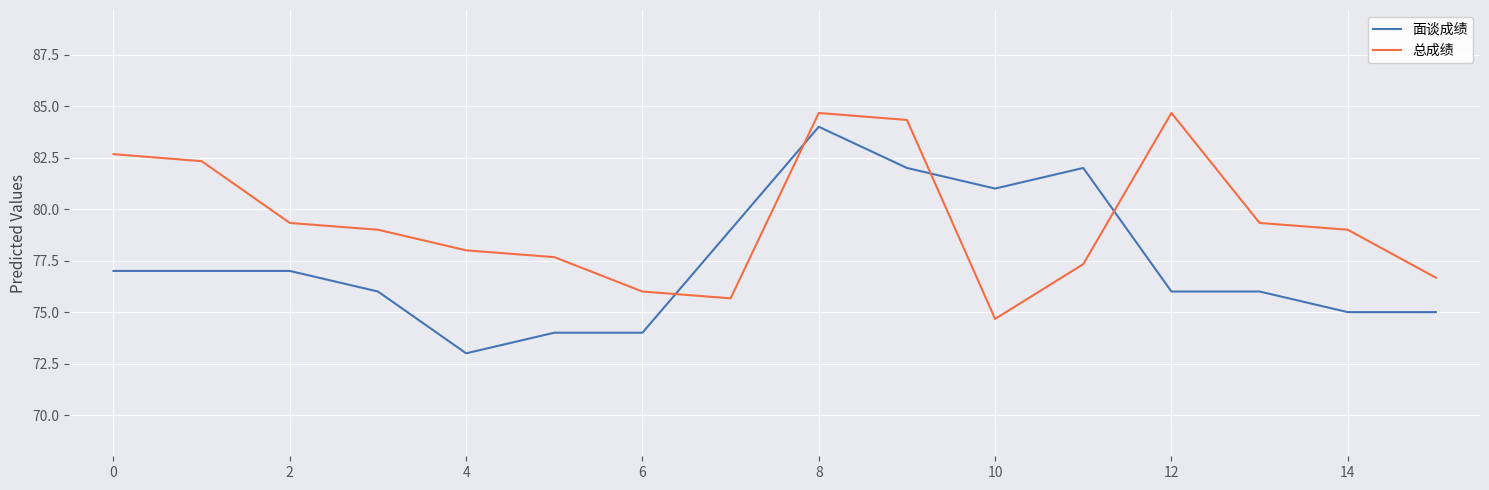

True or false: 总成绩 and 面谈成绩 cross at least once.

True